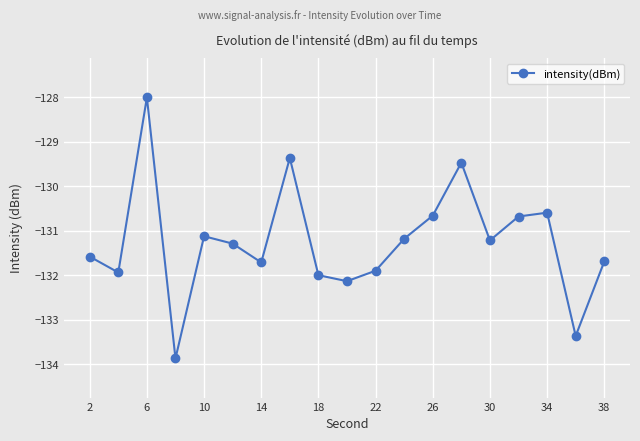

True or false: there are more than 2 points higher than both neighbors.

True